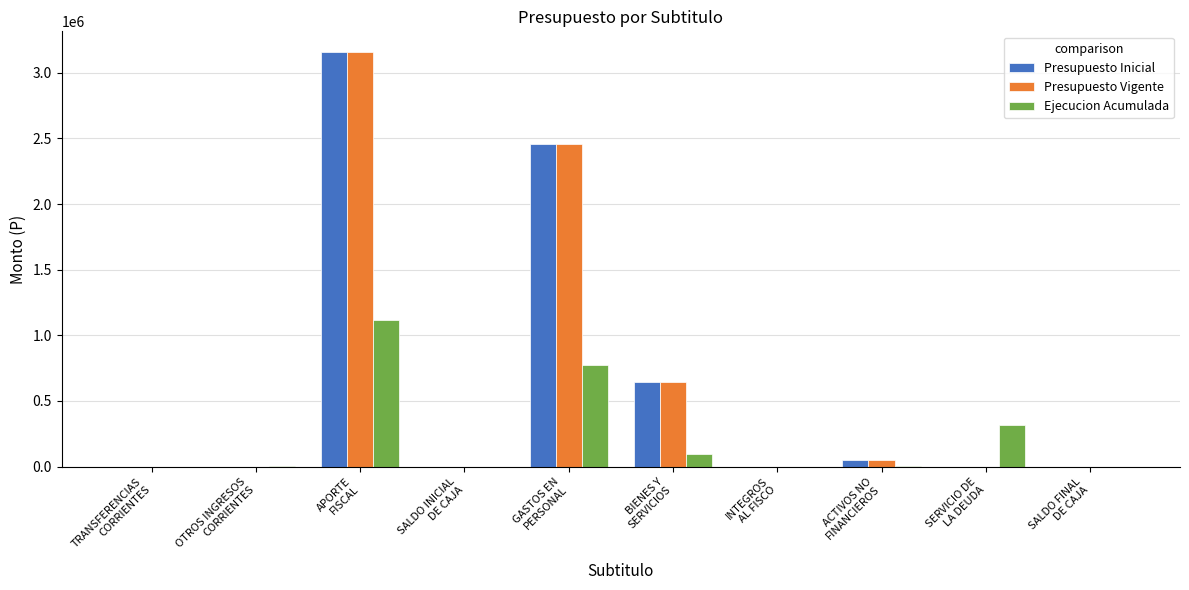

What is the maximum value shown in the chart?

3158365